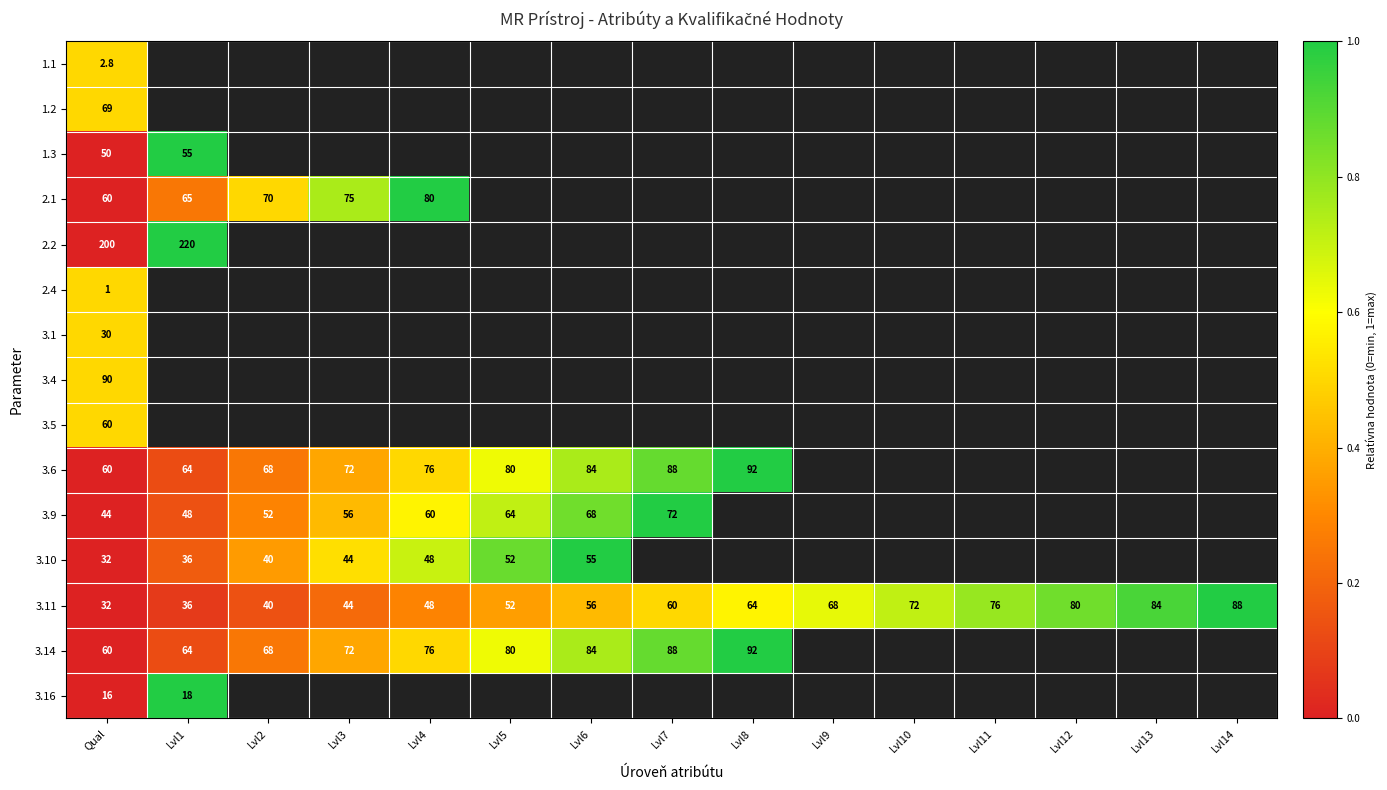

The value of 2.1 at Lvl3 is 107.7. True or false?

False